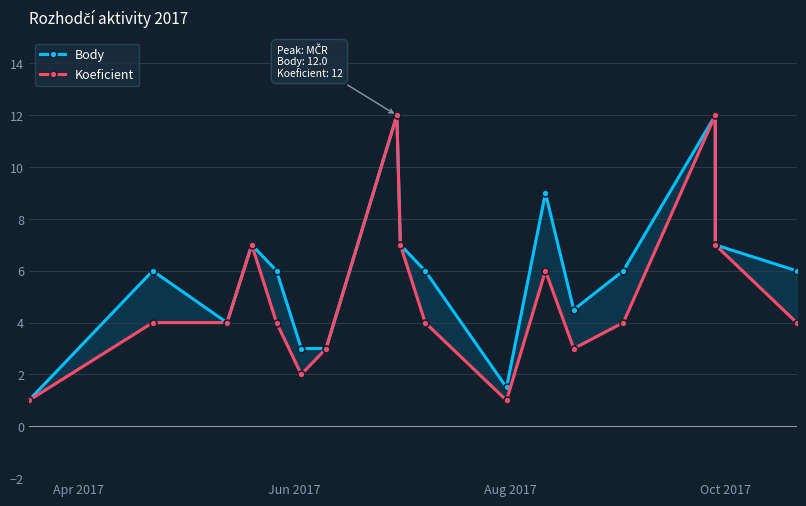

Is the value of Body at Apr 2017 greater than the value of Koeficient at 13?

No